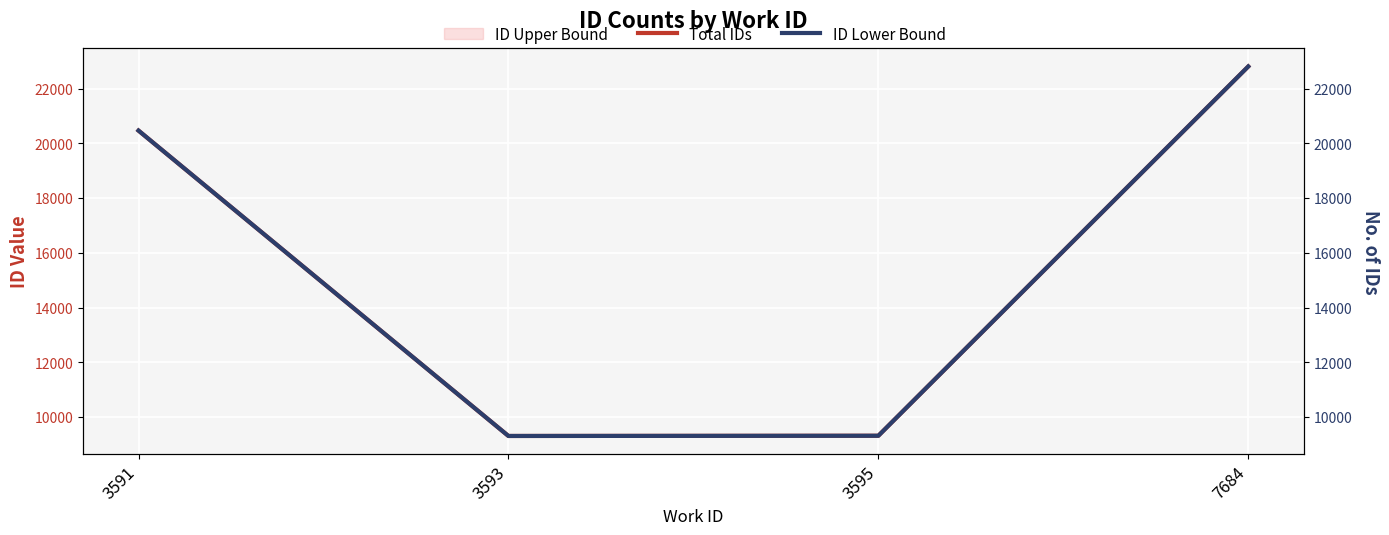

Reading left to right, list all the values displayed in this chart.

Total IDs: 3591=20466	3593=9308	3595=9316	7684=22809
ID Lower Bound: 3591=20466	3593=9308	3595=9316	7684=22809